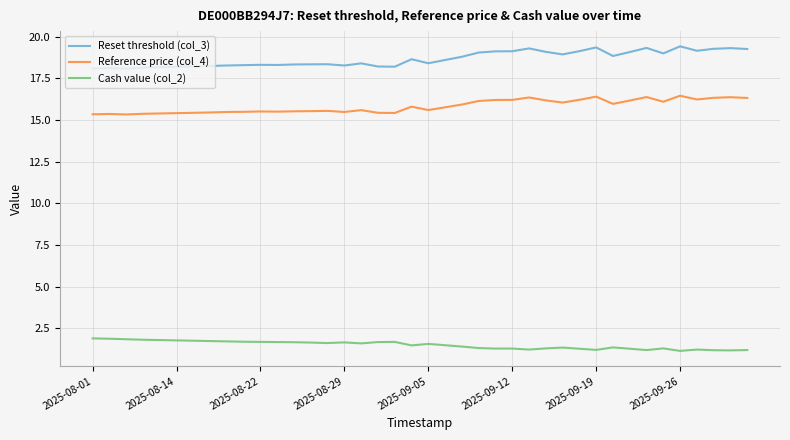

What is the difference between the maximum and minimum values in the Reset threshold (col_3) series?

1.3